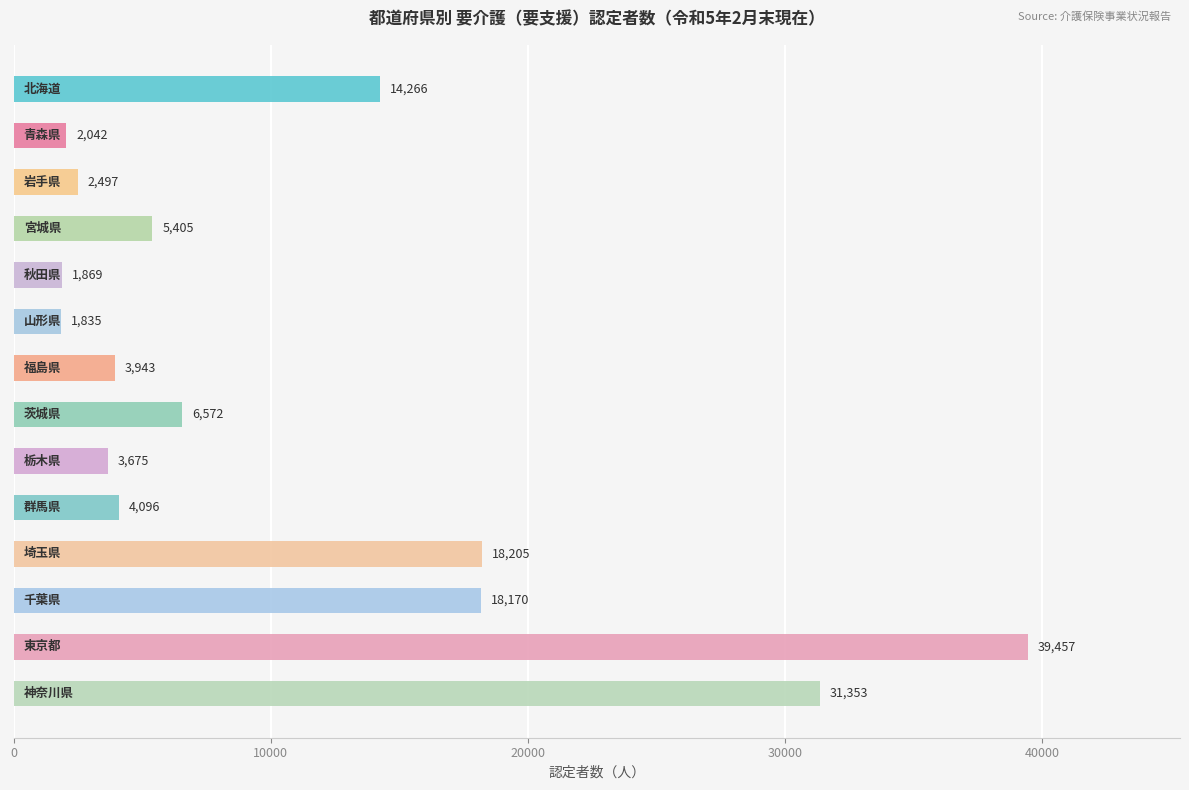

What is the value of the 14th bar from the top?

31353